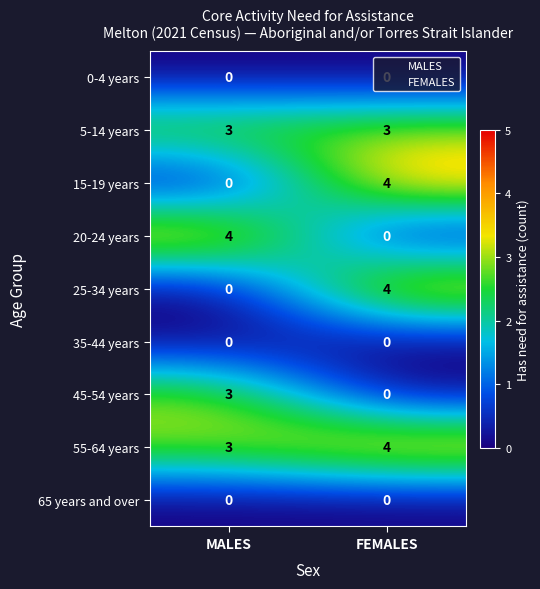

At which category is the sum across all series the highest?

FEMALES